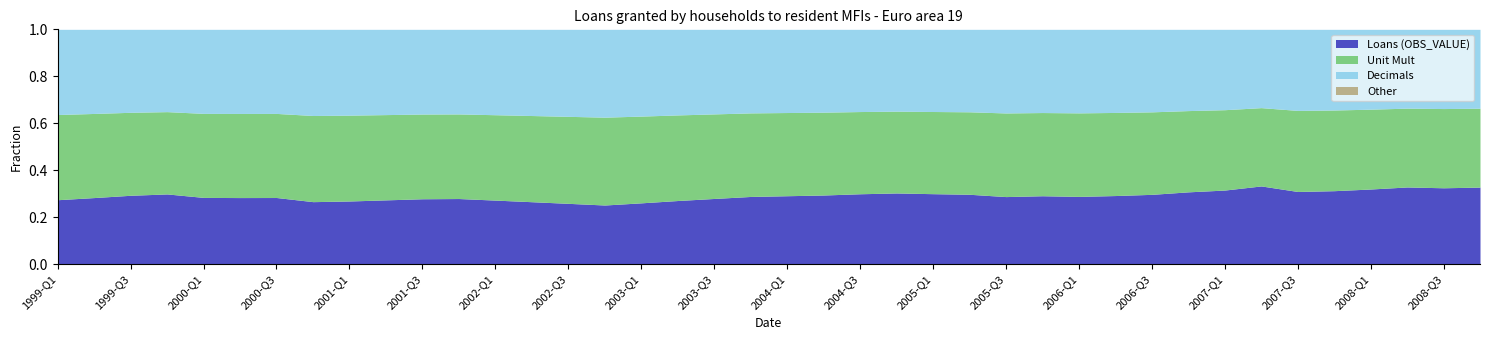

Which label corresponds to the largest value in the chart?

2007-Q2